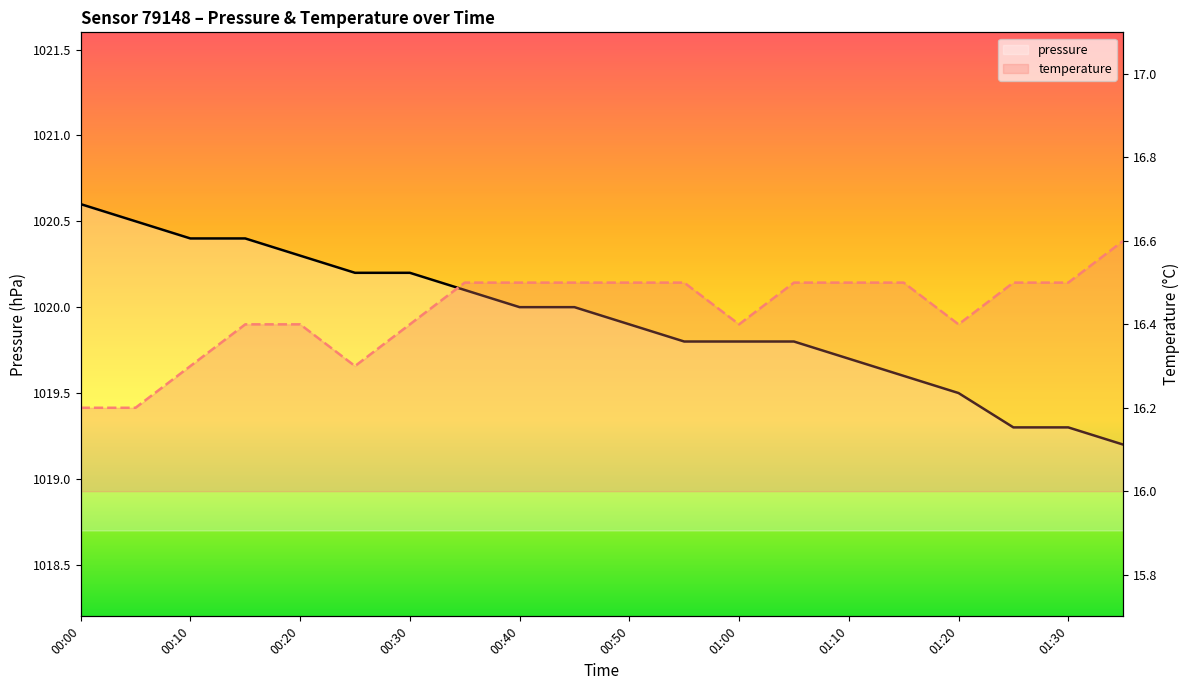

True or false: temperature and pressure intersect in this chart.

False